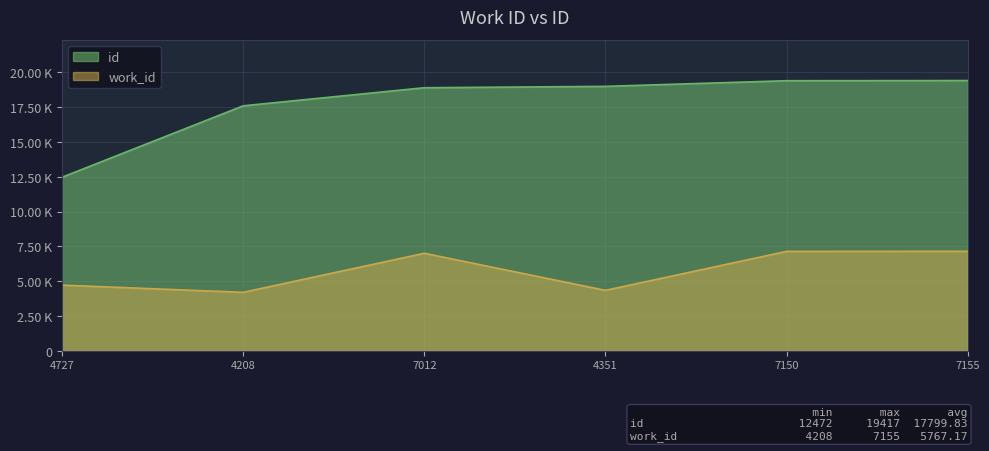

The value of work_id at 4351 is 4351. True or false?

True